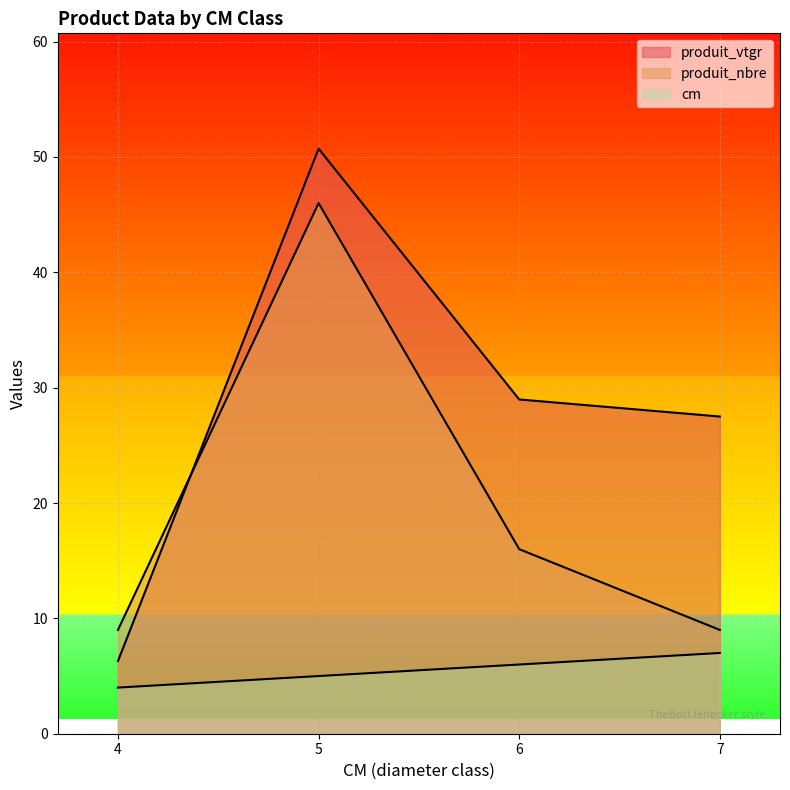

How many lines are shown in the chart?

3